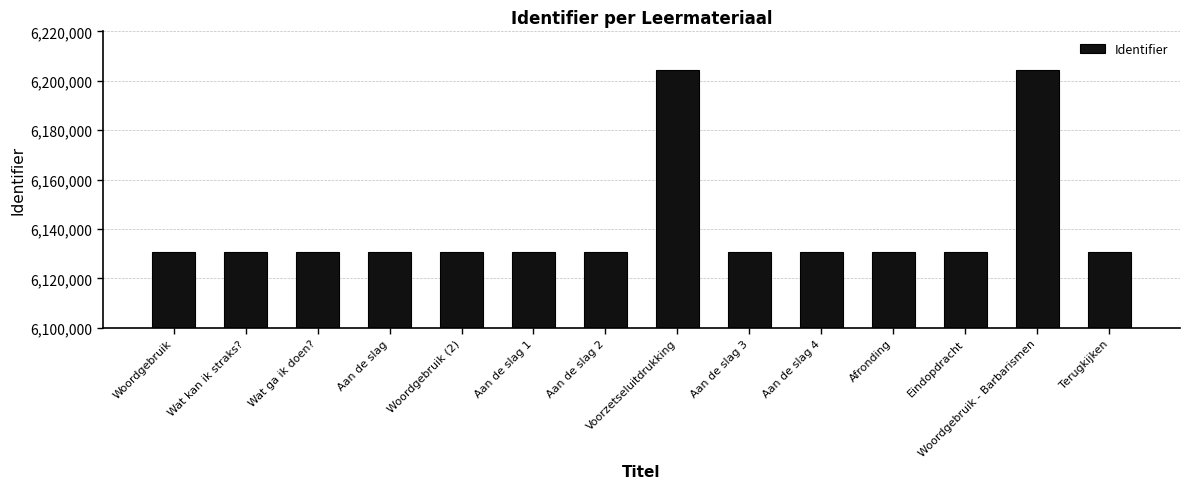

Does the chart contain stacked bars?

No